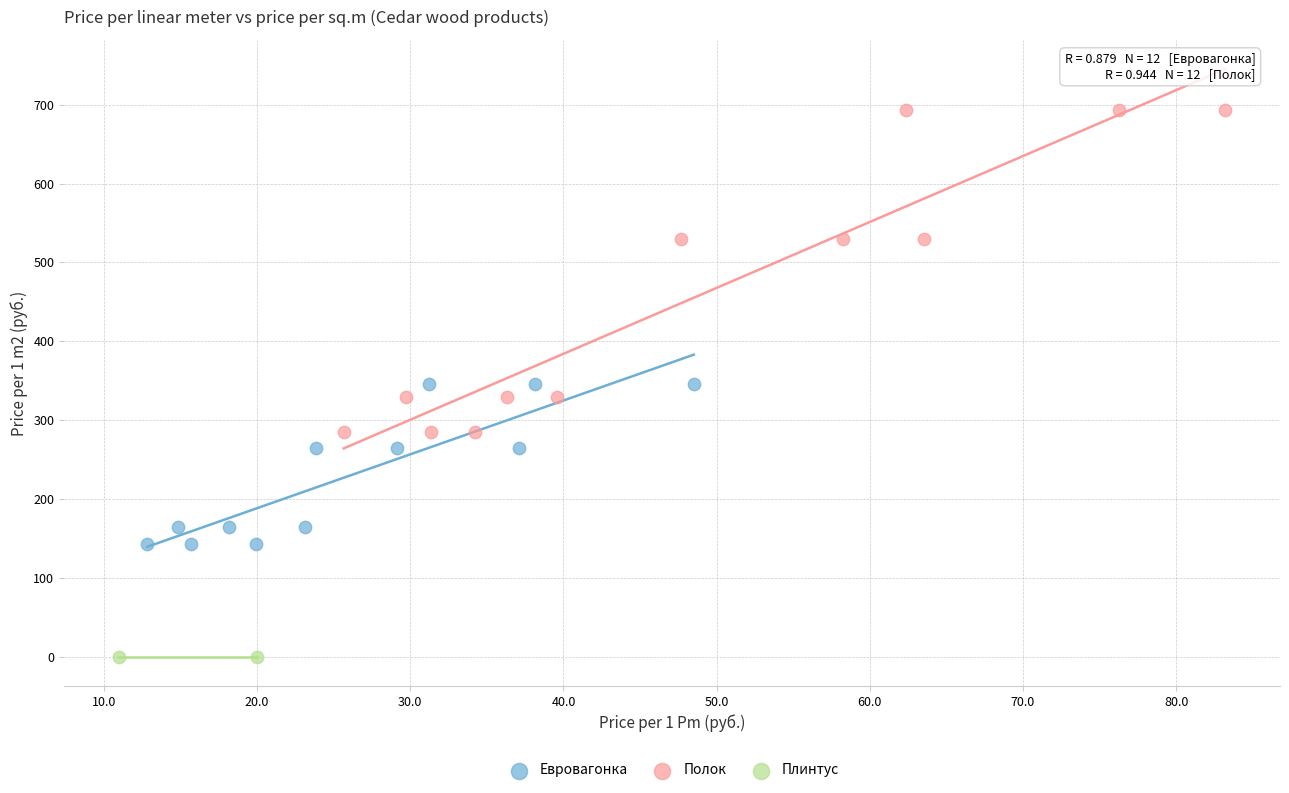

Which series contains the lowest Y value?

Плинтус